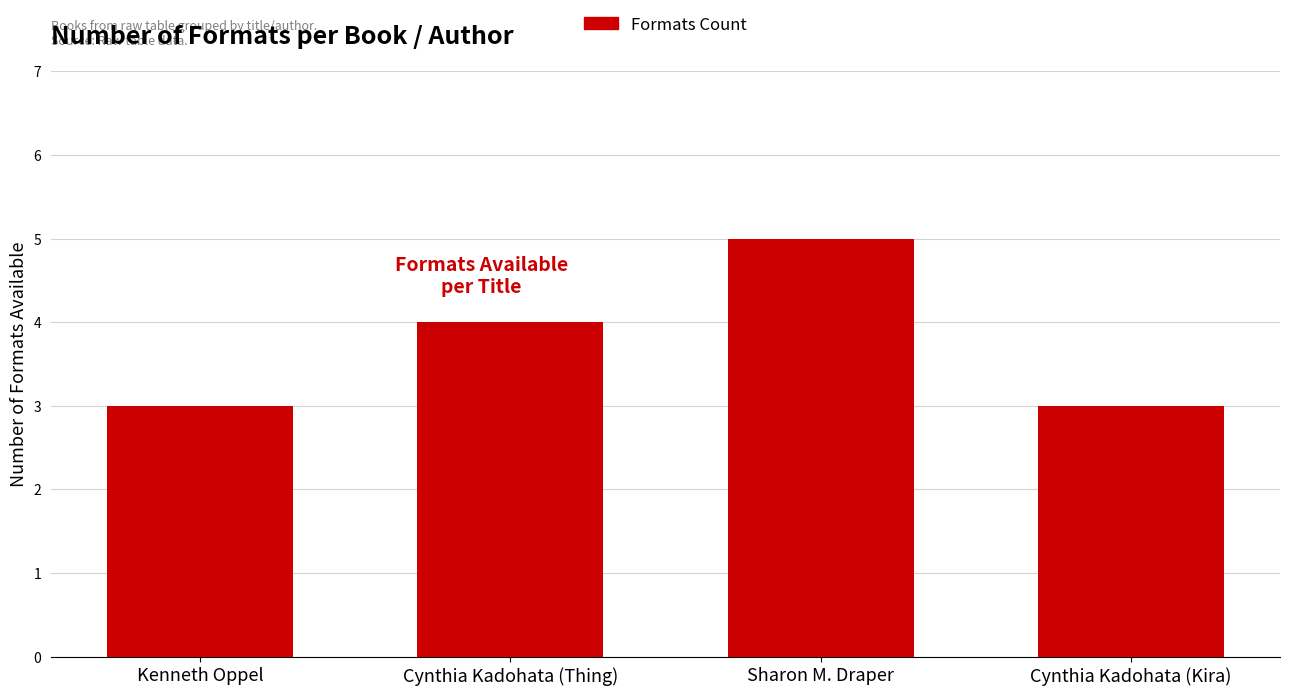

What is the smallest value displayed?

3